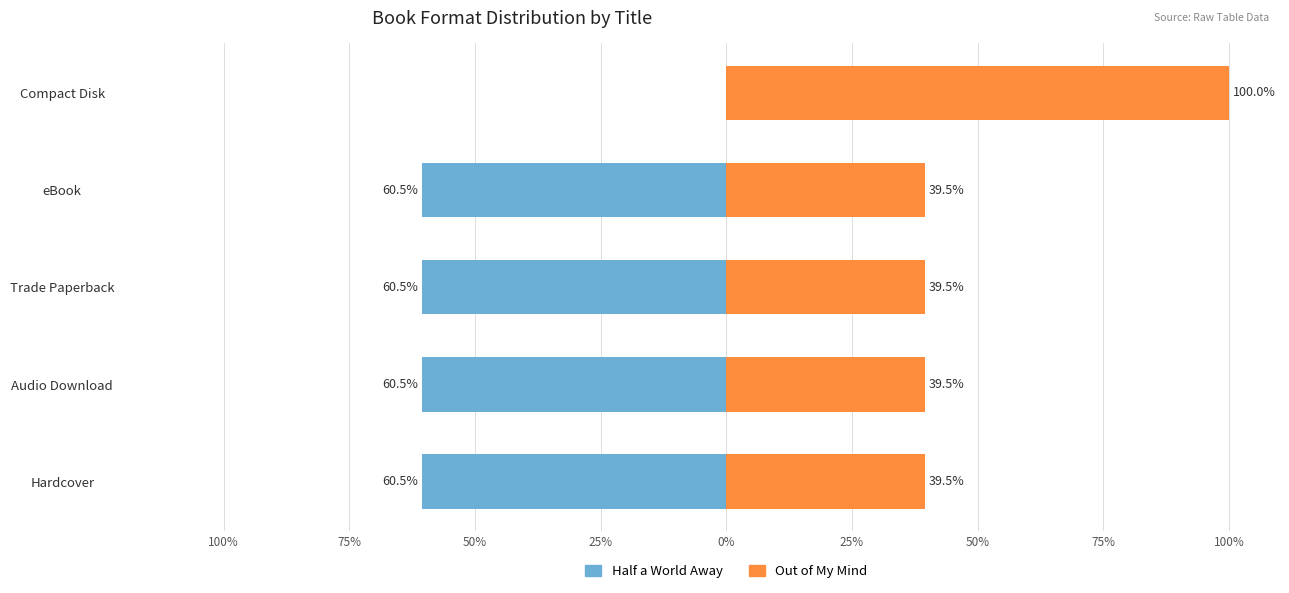

Reading left to right, extract all data points from this chart.

Half a World Away: -60.5	-60.5	-60.5	-60.5	0.0
Out of My Mind: 39.5	39.5	39.5	39.5	100.0